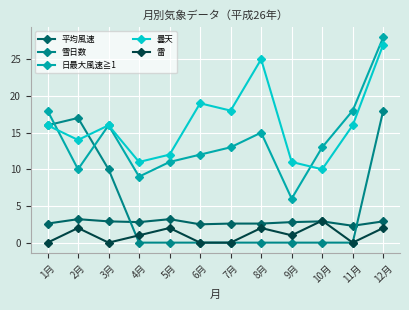

What is the difference between the highest and lowest values at 11月?

18.0